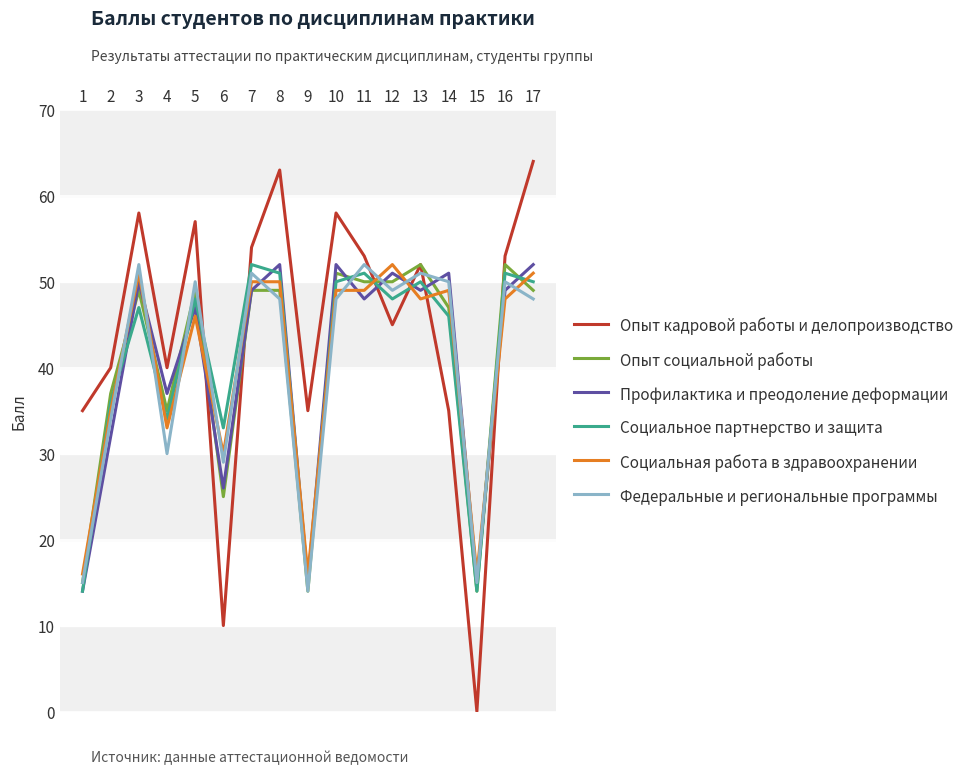

Which label corresponds to the largest value in the chart?

17